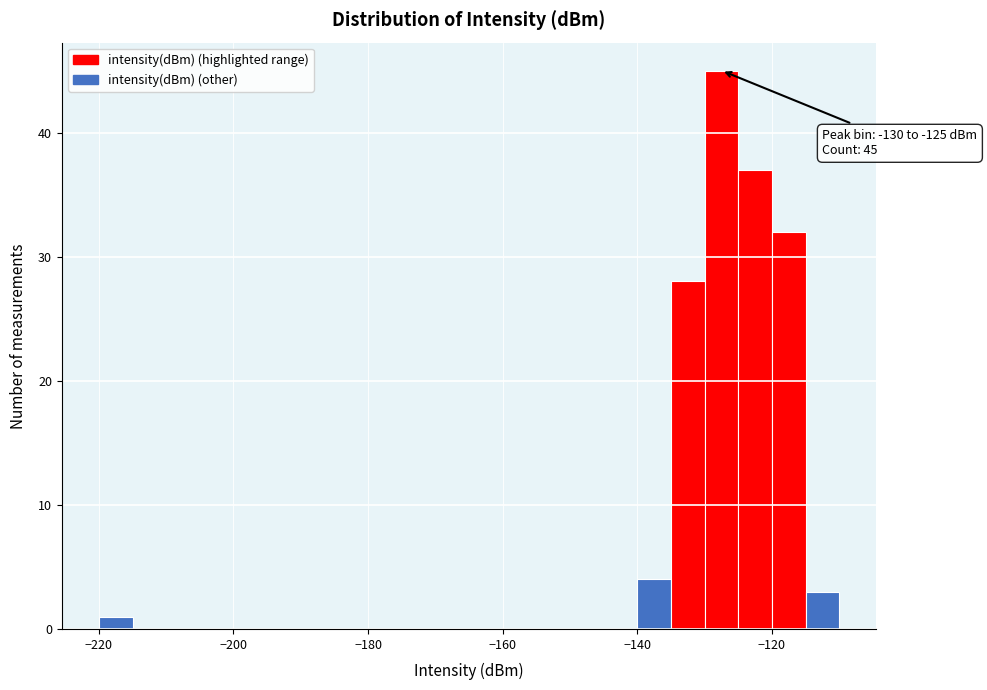

Read against the x-axis, roughly where is the centre of the tallest bar?

-128